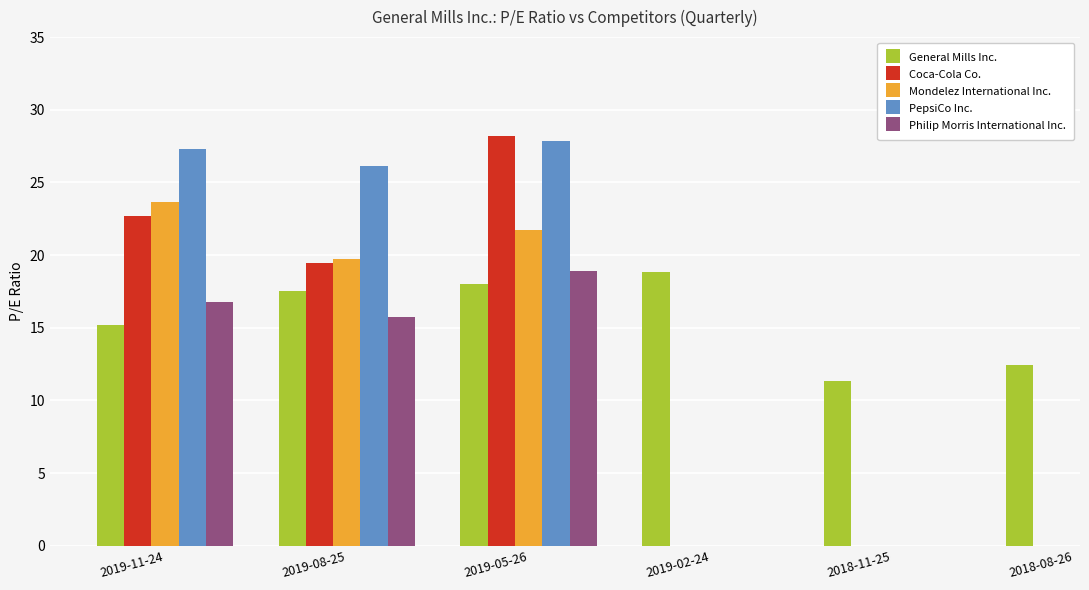

True or false: General Mills Inc. has a value of 2.9 at 2018-08-26.

False